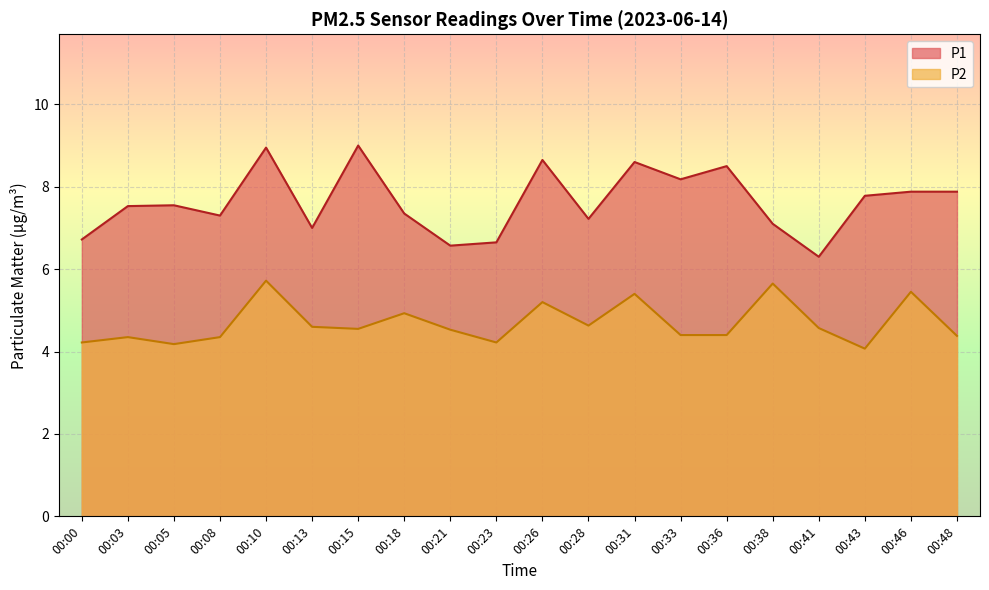

At which label does P1 reach its minimum?

00:41